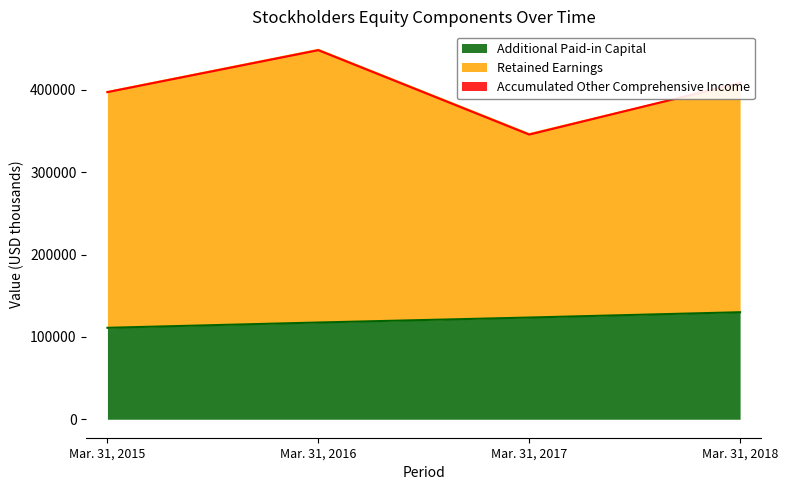

True or false: Retained Earnings and Additional Paid-in Capital intersect in this chart.

False